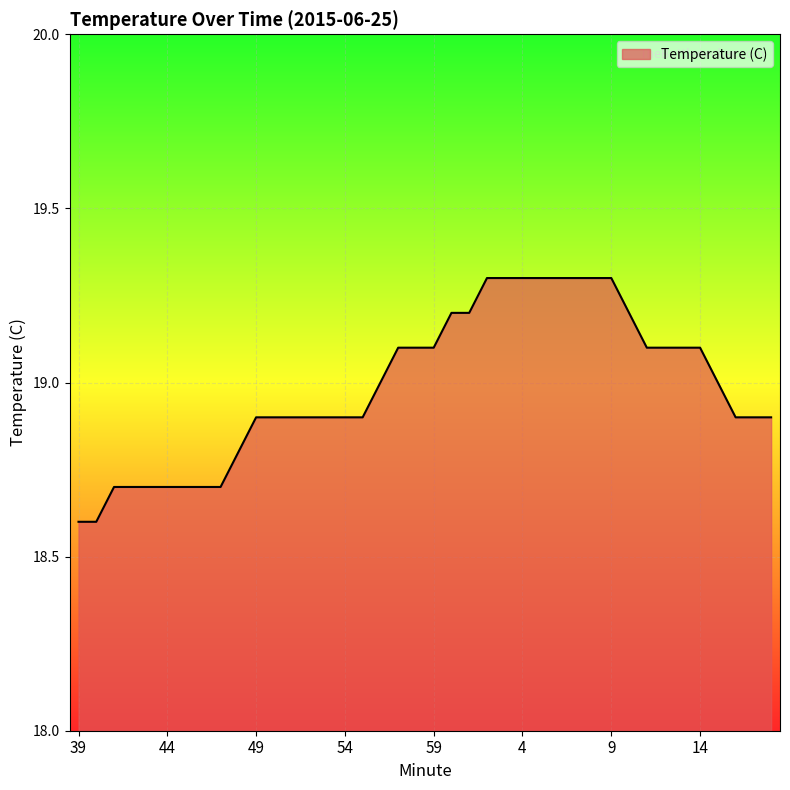

What is the difference between the maximum and minimum values?

0.7